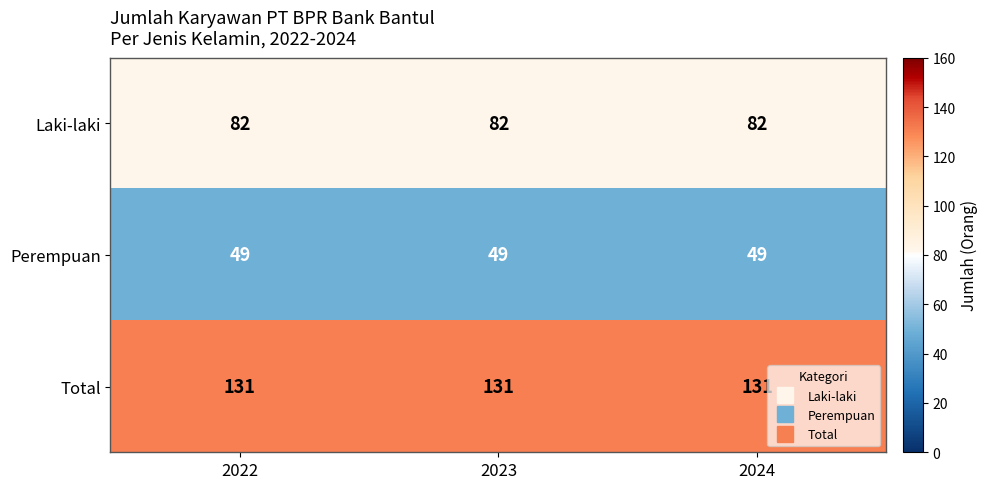

At 2023, list the series in order from smallest to largest.

Perempuan, Laki-laki, Total